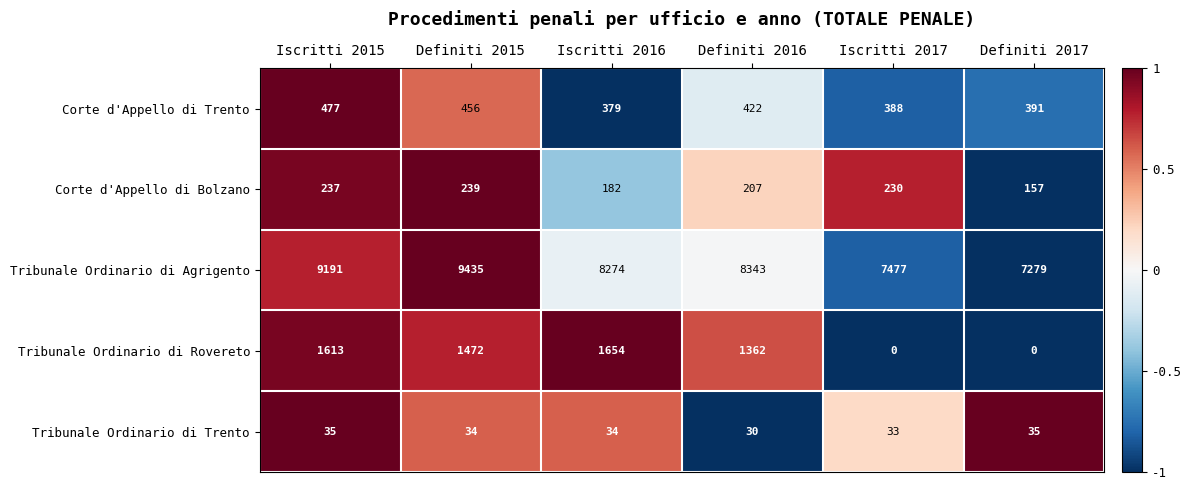

What is the difference between the Tribunale Ordinario di Agrigento values at Iscritti 2016 and Definiti 2017?

995